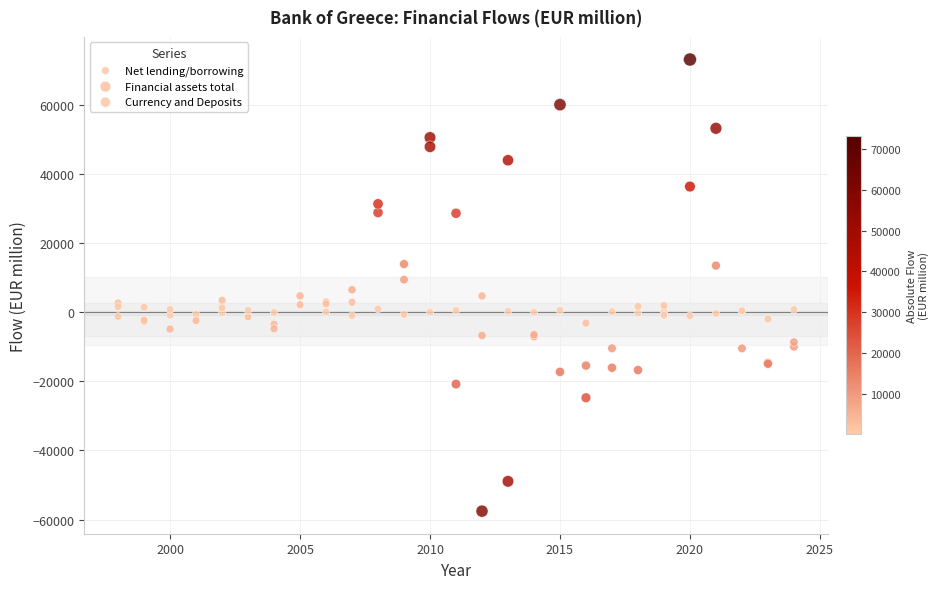

What is the X range (max minus min) for the scatter plot?

26.0